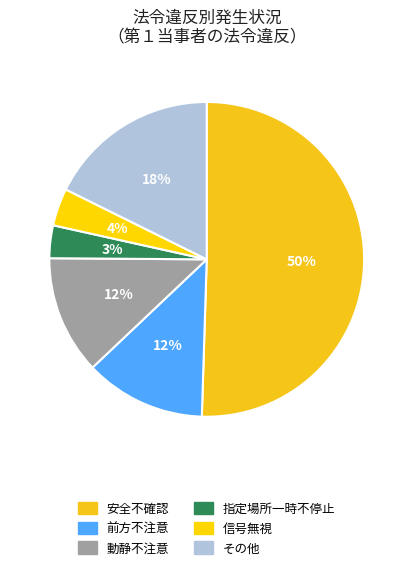

How many slices are in this pie chart?

6